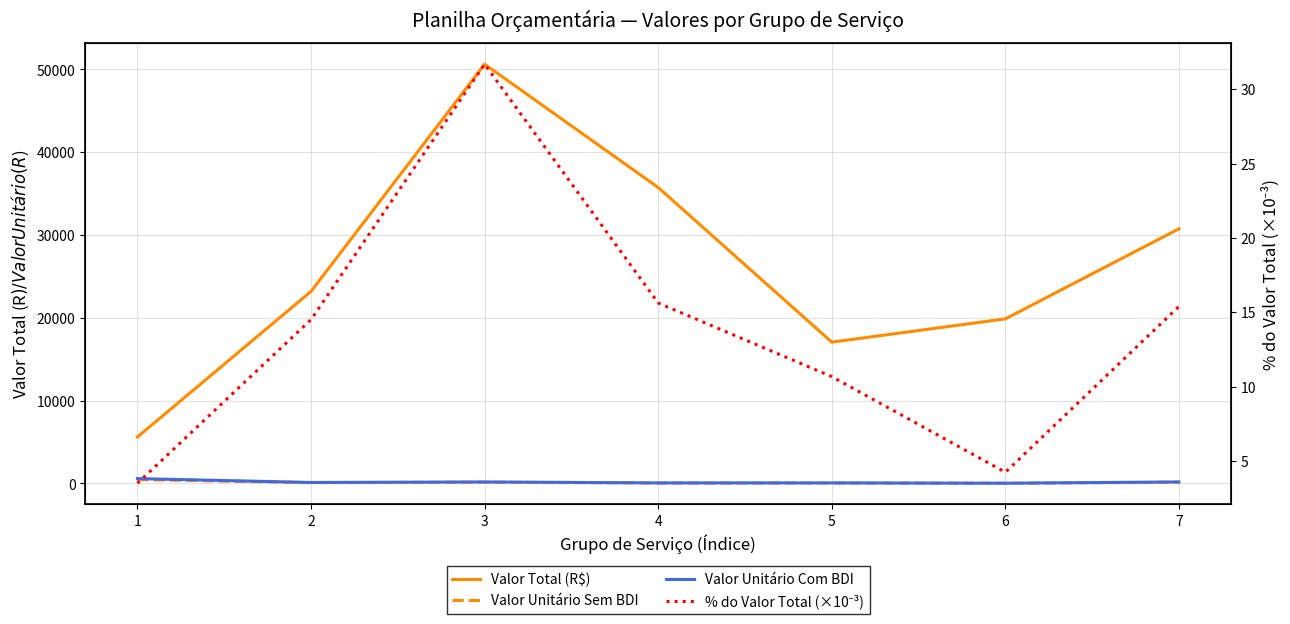

Reading left to right, what are all the values shown in this chart?

Valor Total (R$): 5608.1	23191.5	50627.7	35739.8	17062.4	19873.8	30753.9
Valor Unitário Sem BDI: 468.3	92.2	144.2	50.5	50.5	21.1	144.2
Valor Unitário Com BDI: 585.4	115.3	180.3	63.2	63.2	26.3	180.3
% do Valor Total (×10⁻³): 3.5	14.5	31.7	15.6	10.7	4.2	15.4